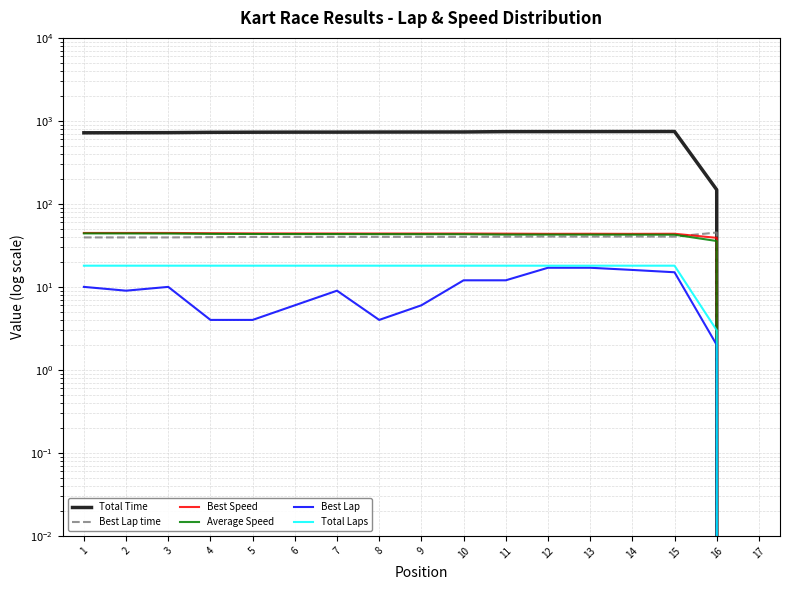

Which has a higher value, 11 or 13?

13